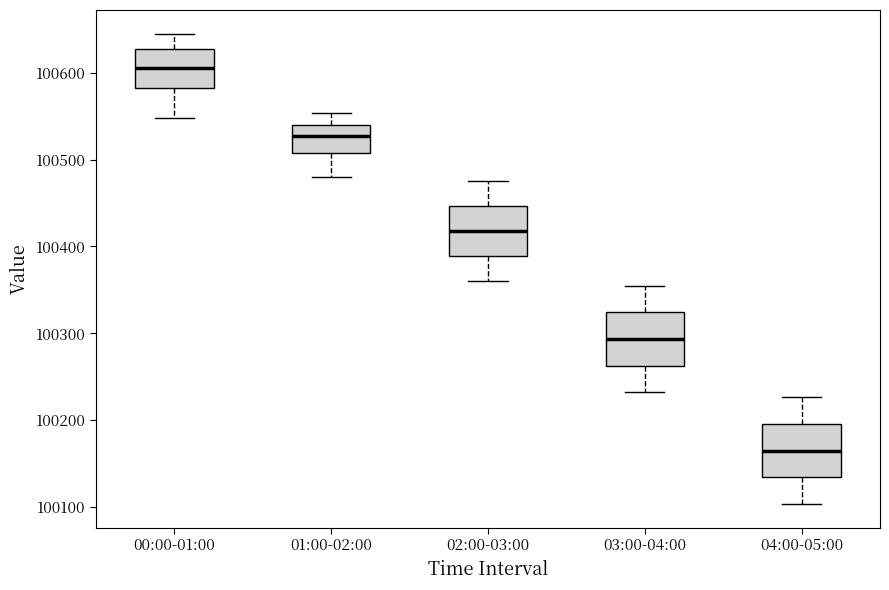

Where does the upper whisker of the box for 02:00-03:00 end on the y-axis? The values are not printed on the chart, so give them approximately, as read against the axis.

100480